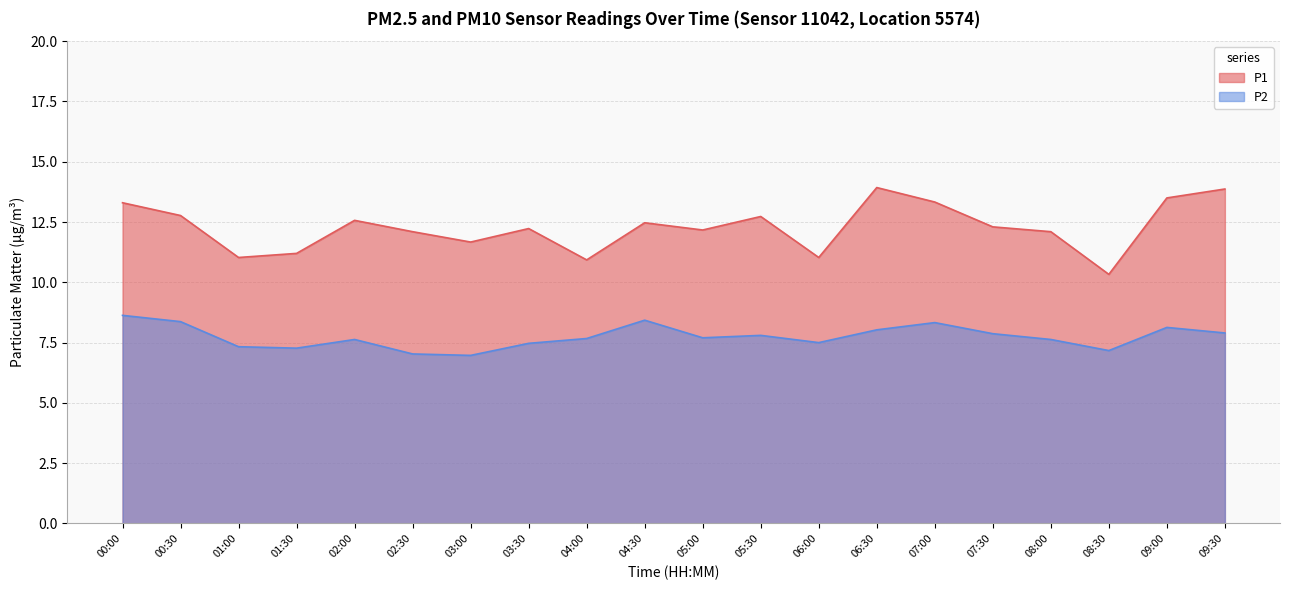

At which category is the sum across all series the highest?

06:30